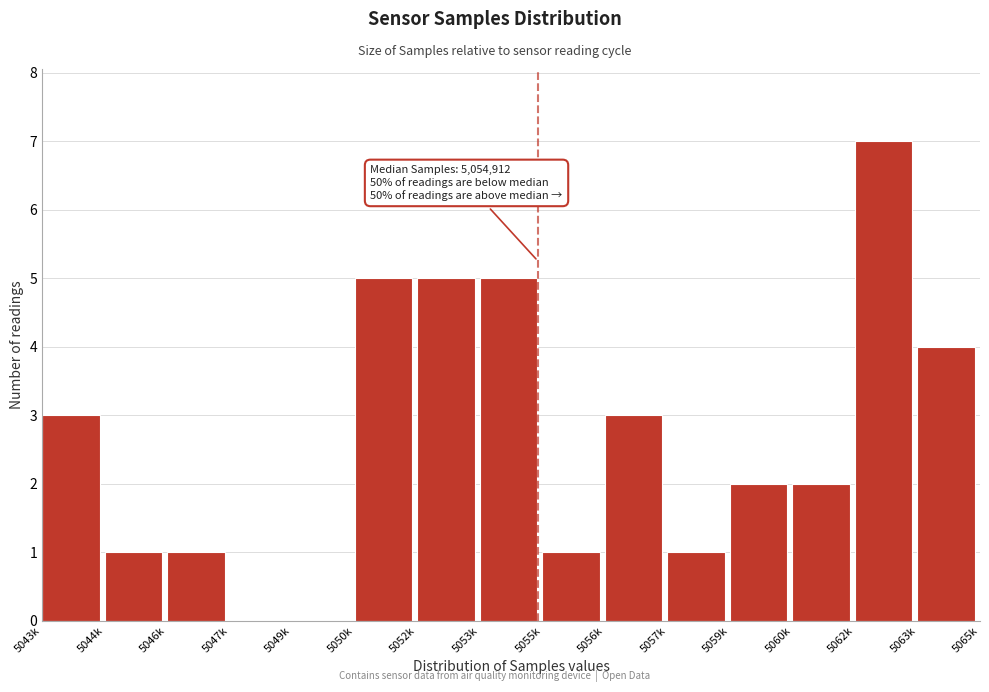

Reading left to right, what are all the values shown in this chart?

5043k=3	5044k=1	5046k=1	5047k=0	5049k=0	5050k=5	5052k=5	5053k=5	5055k=1	5056k=3	5057k=1	5059k=2	5060k=2	5062k=7	5063k=4